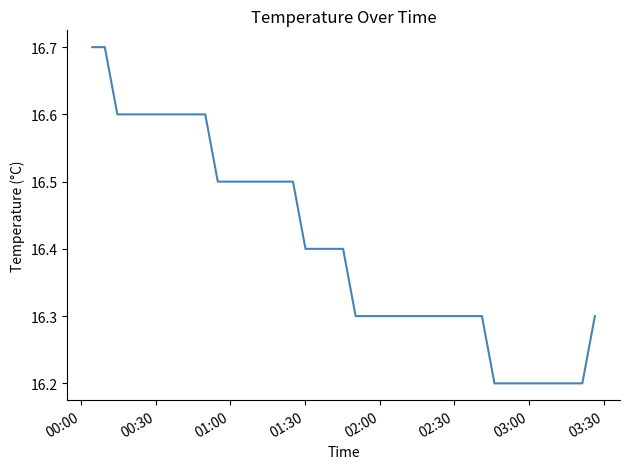

What is the difference between the maximum and minimum values?

0.5